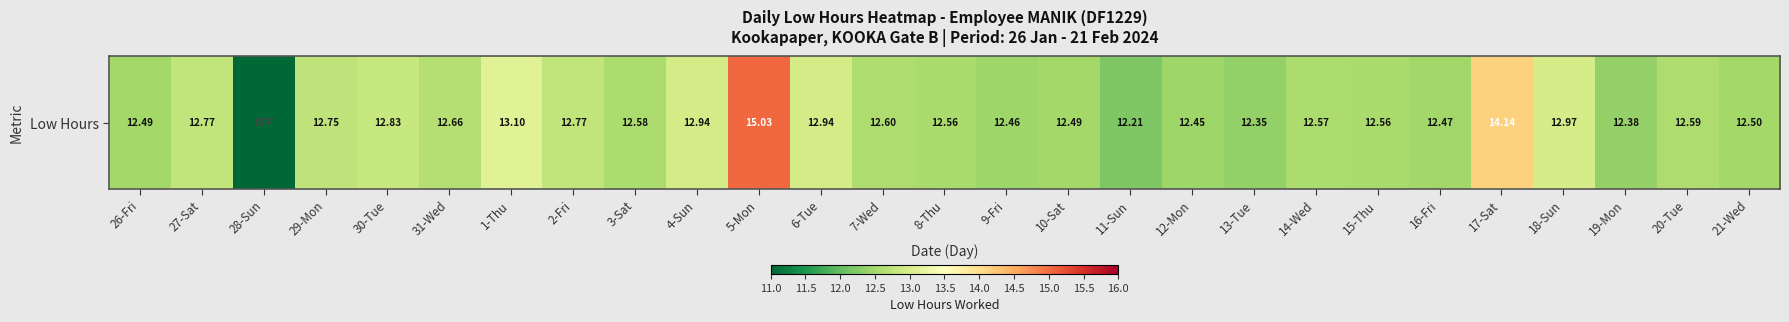

Reading right to left, list all the values displayed in this chart.

12.5	12.6	12.4	13.0	14.1	12.5	12.6	12.6	12.3	12.4	12.2	12.5	12.5	12.6	12.6	12.9	15.0	12.9	12.6	12.8	13.1	12.7	12.8	12.8	0.0	12.8	12.5